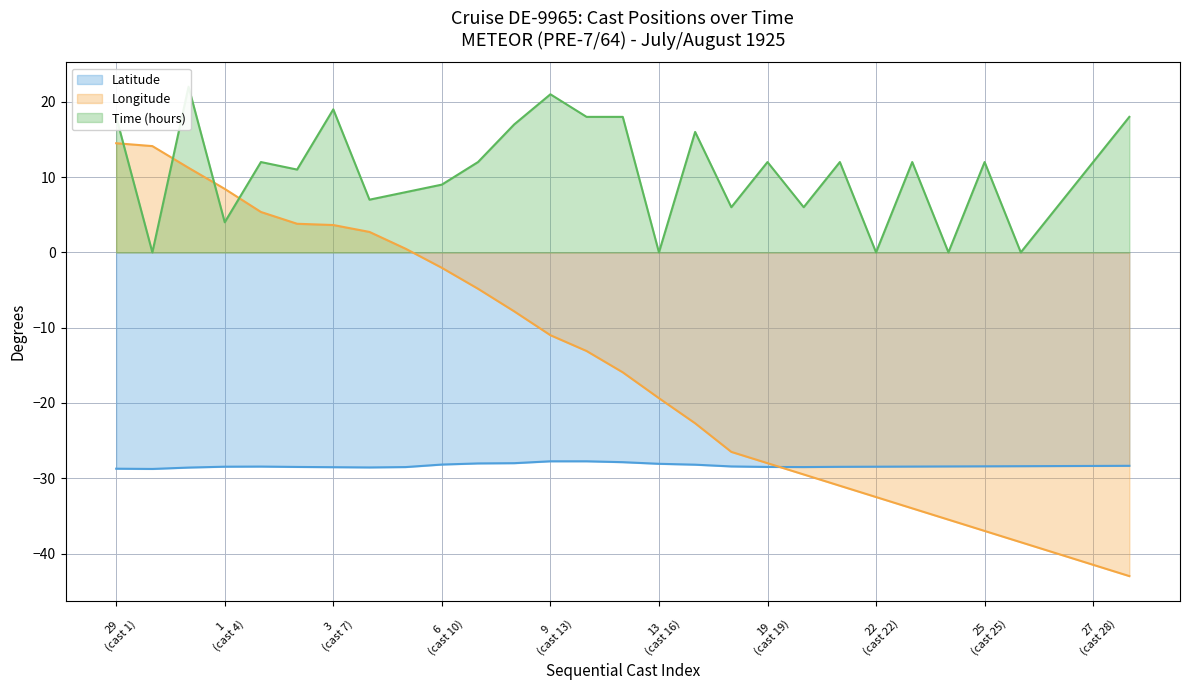

Rank the series at 19 (cast 19) from lowest to highest value.

Latitude, Longitude, Time